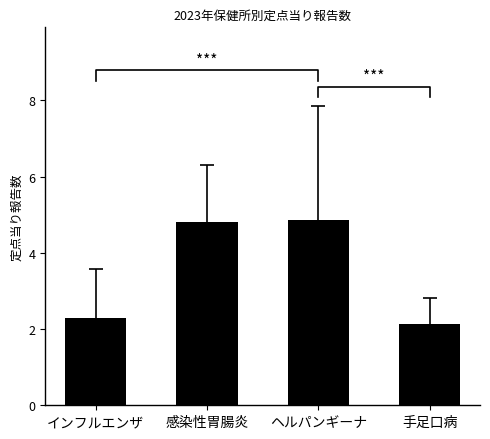

Reading left to right, list all the values displayed in this chart.

2.3	4.8	4.9	2.1